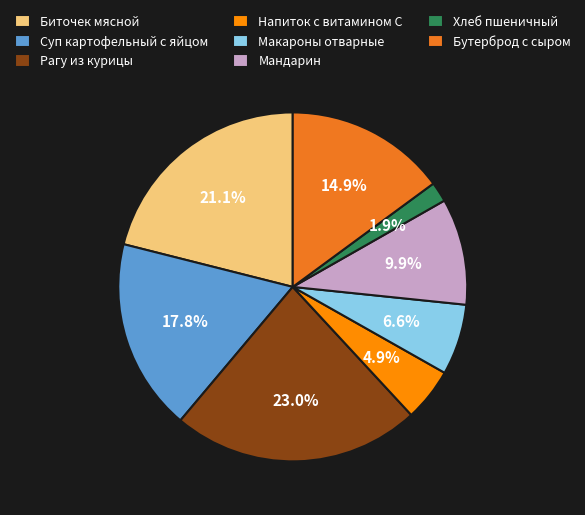

What is the largest slice in the pie chart?

Рагу из курицы